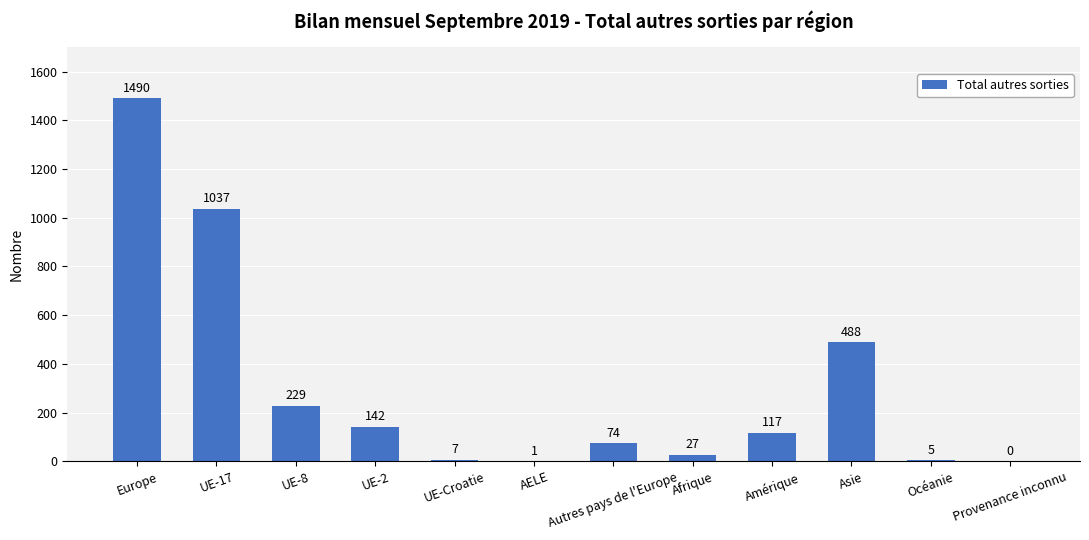

Read the value at UE-17, to the nearest 10.

1040